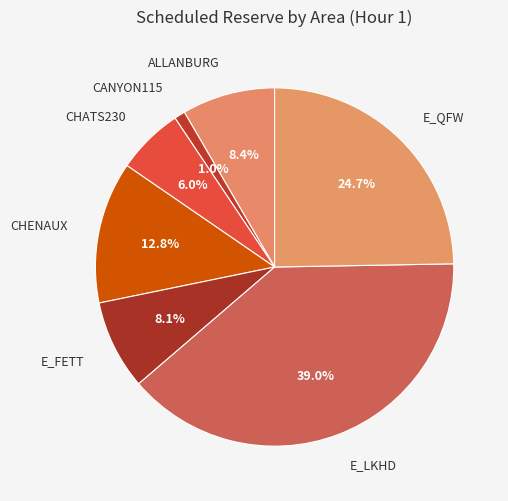

True or false: CHATS230 accounts for 16% of the total.

False